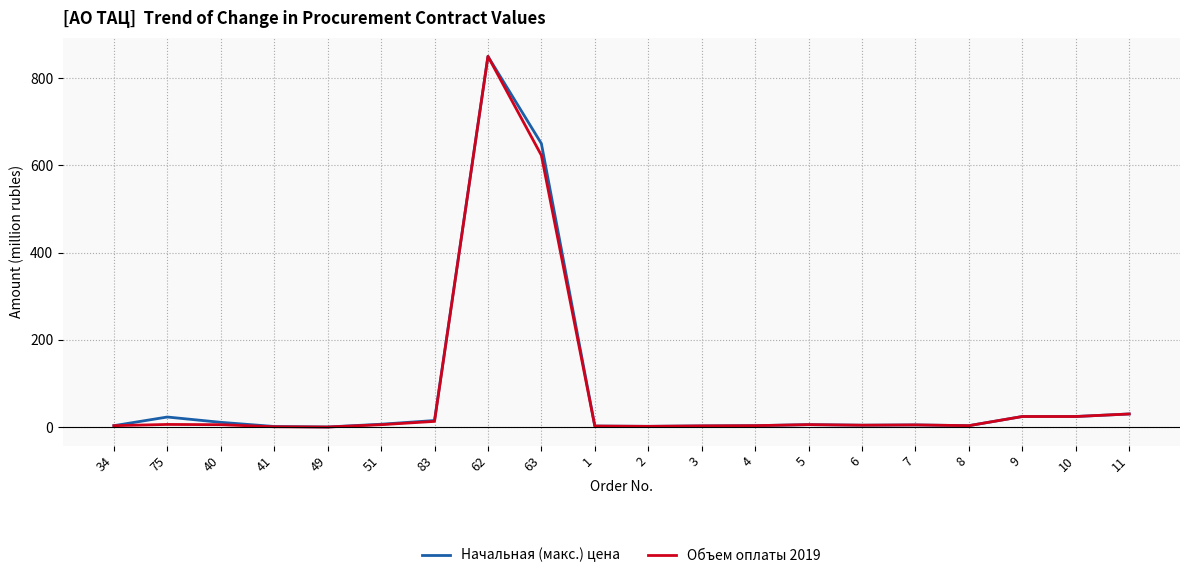

What position from the right is 11?

1